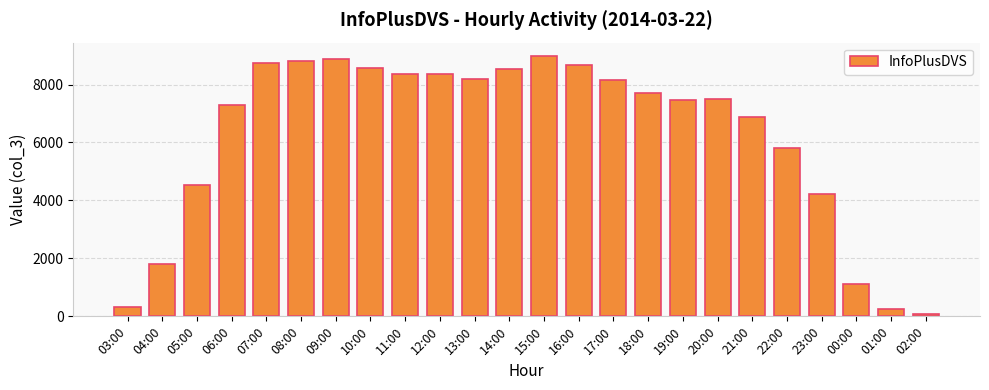

What is the label of the 17th bar from the right?

10:00